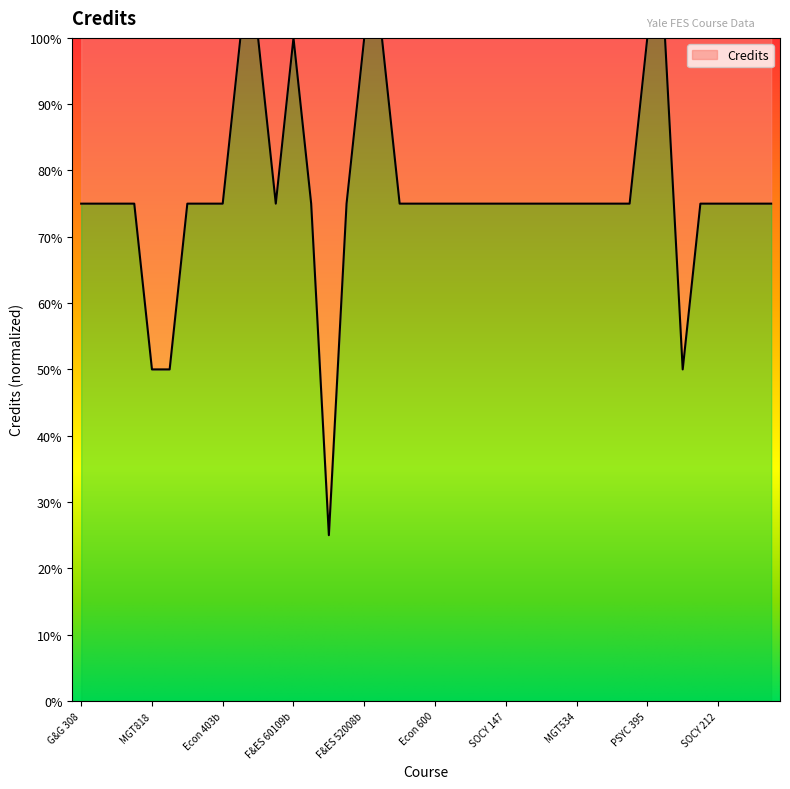

Is this an area chart (filled region under the line)?

Yes